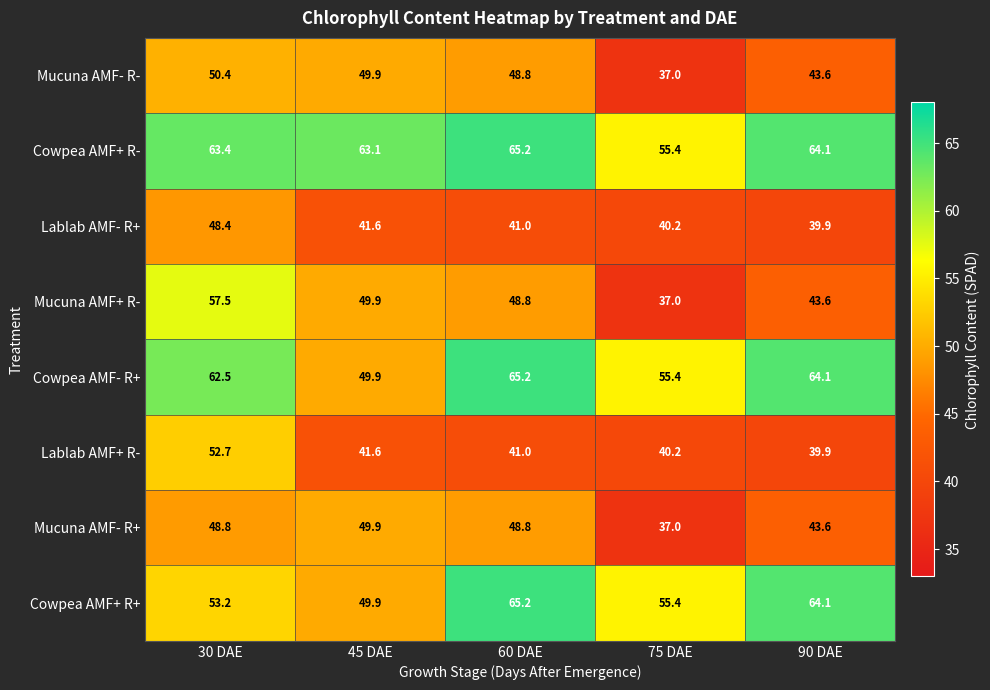

Which series has the widest spread of values?

Mucuna AMF+ R-